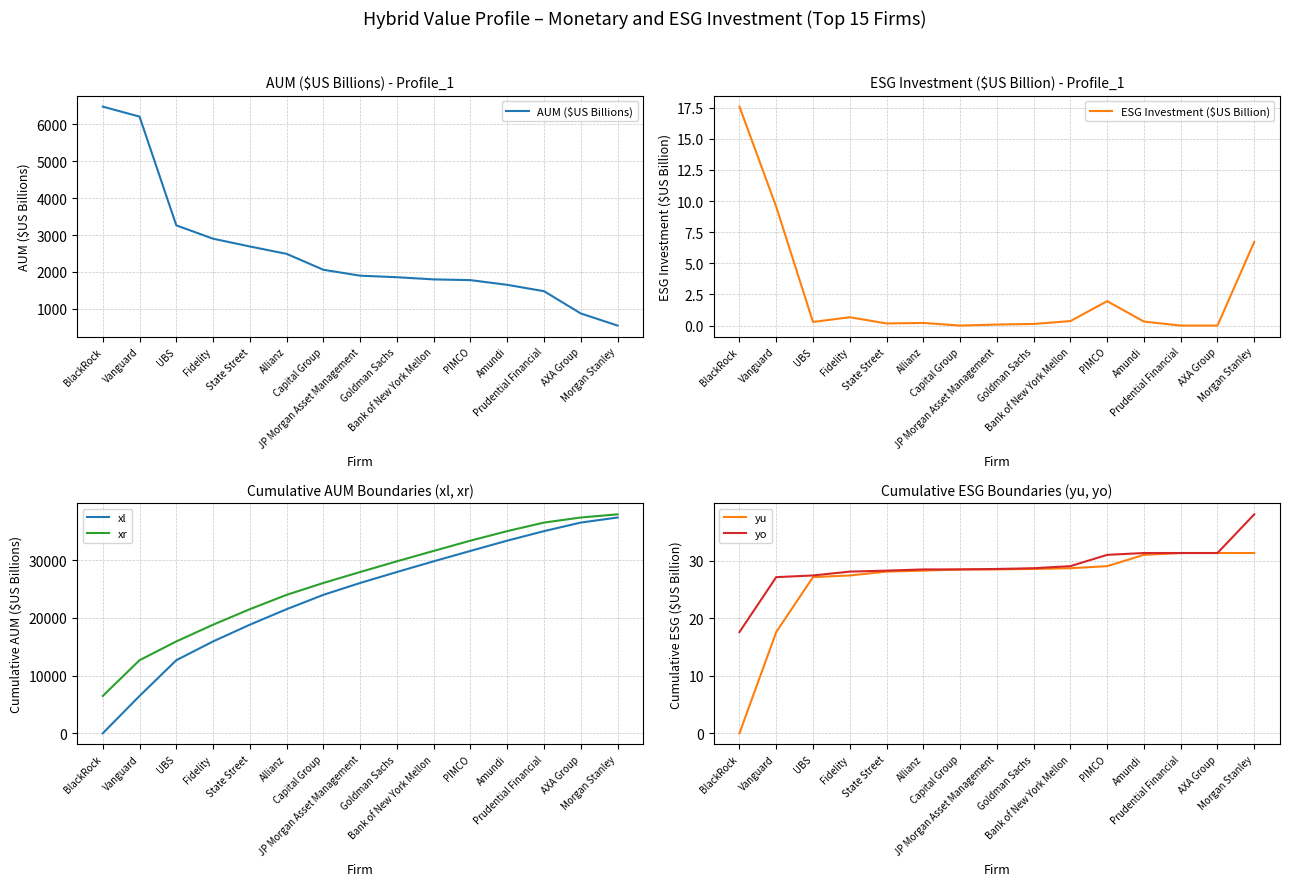

Is it true that ESG Investment ($US Billion) equals 0.1 at JP Morgan Asset Management?

False